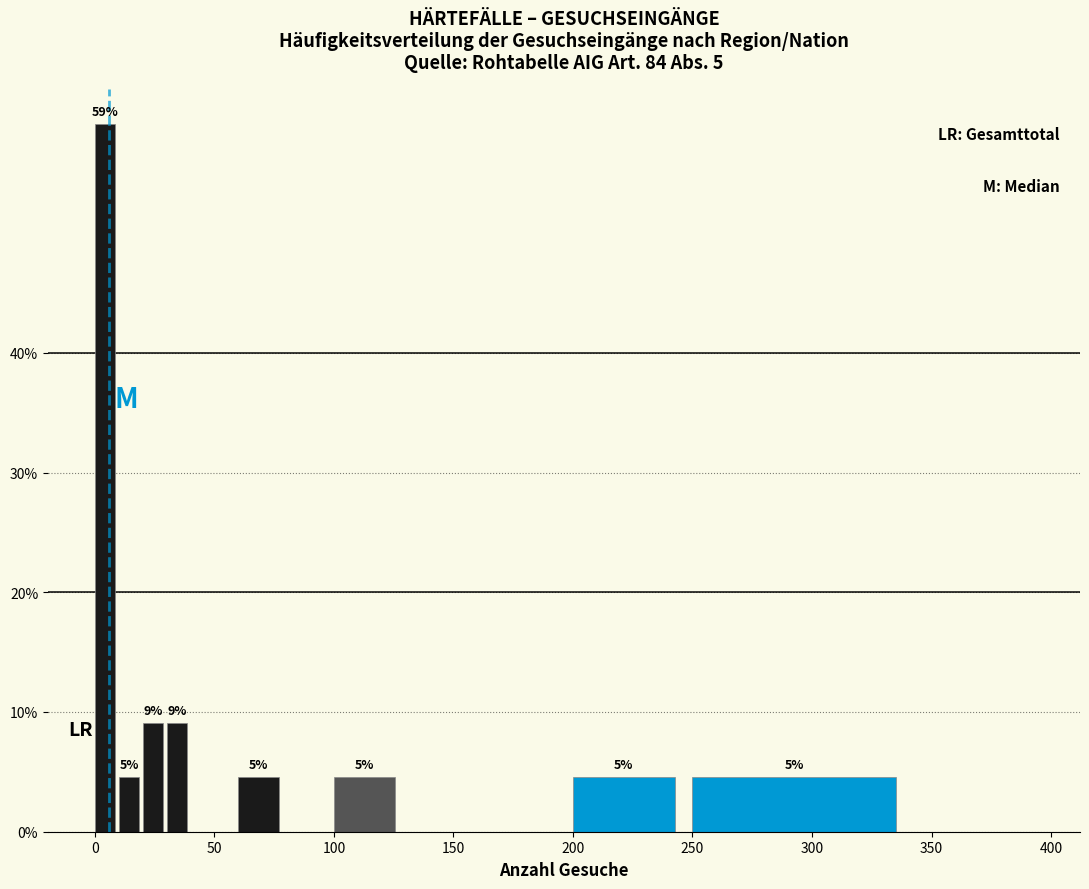

Read against the x-axis, roughly where is the centre of the tallest bar?

5